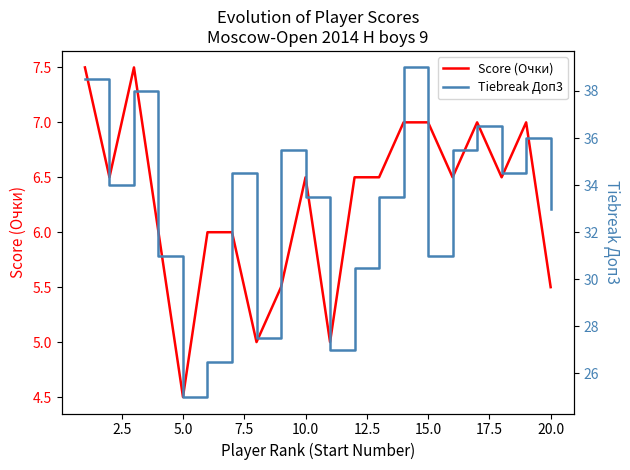

The Score (Очки) series shows 3.7 at 10.0. True or false?

False